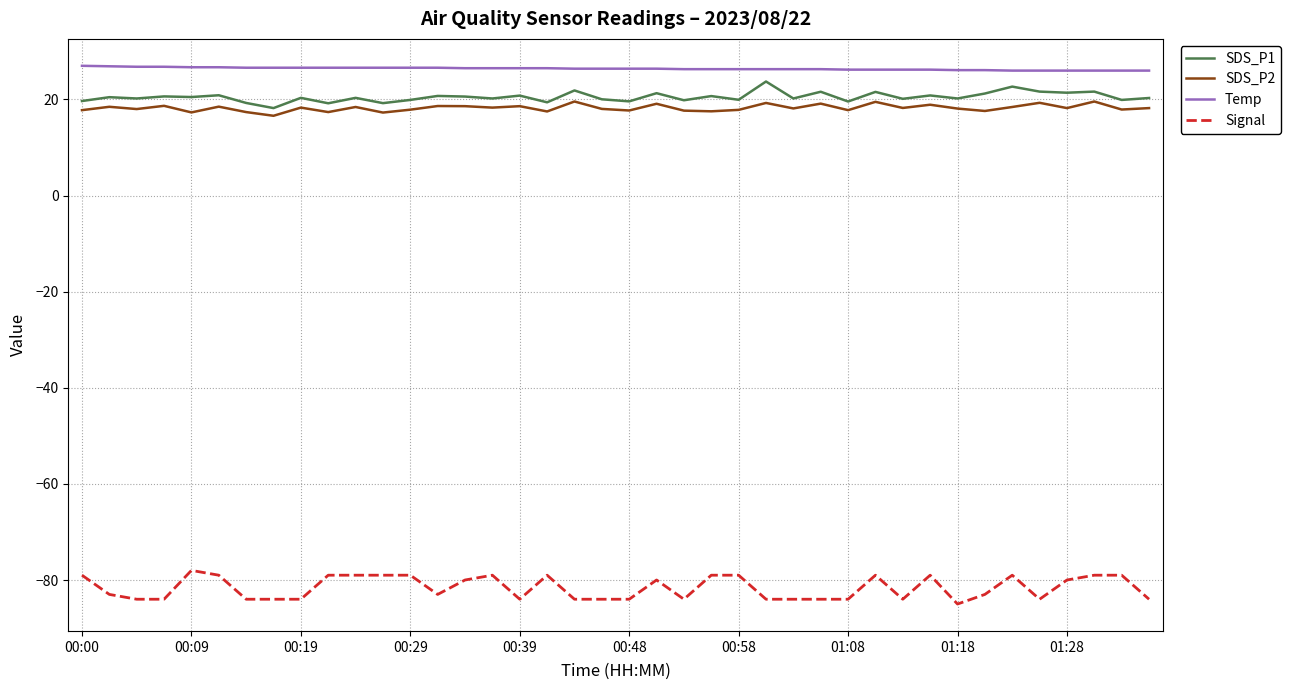

Which series has the largest total across all categories?

Temp